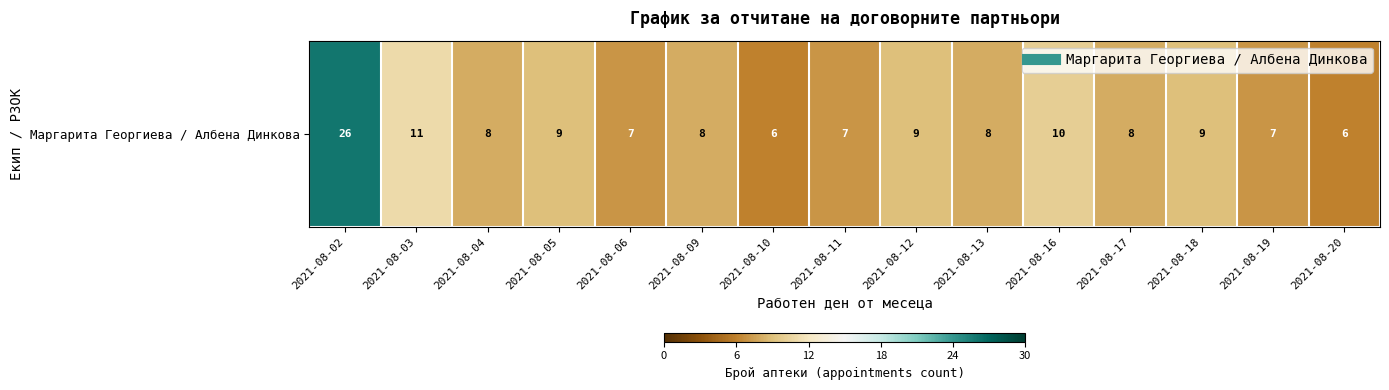

The chart shows a value of 0.9 at 2021-08-02. True or false?

True